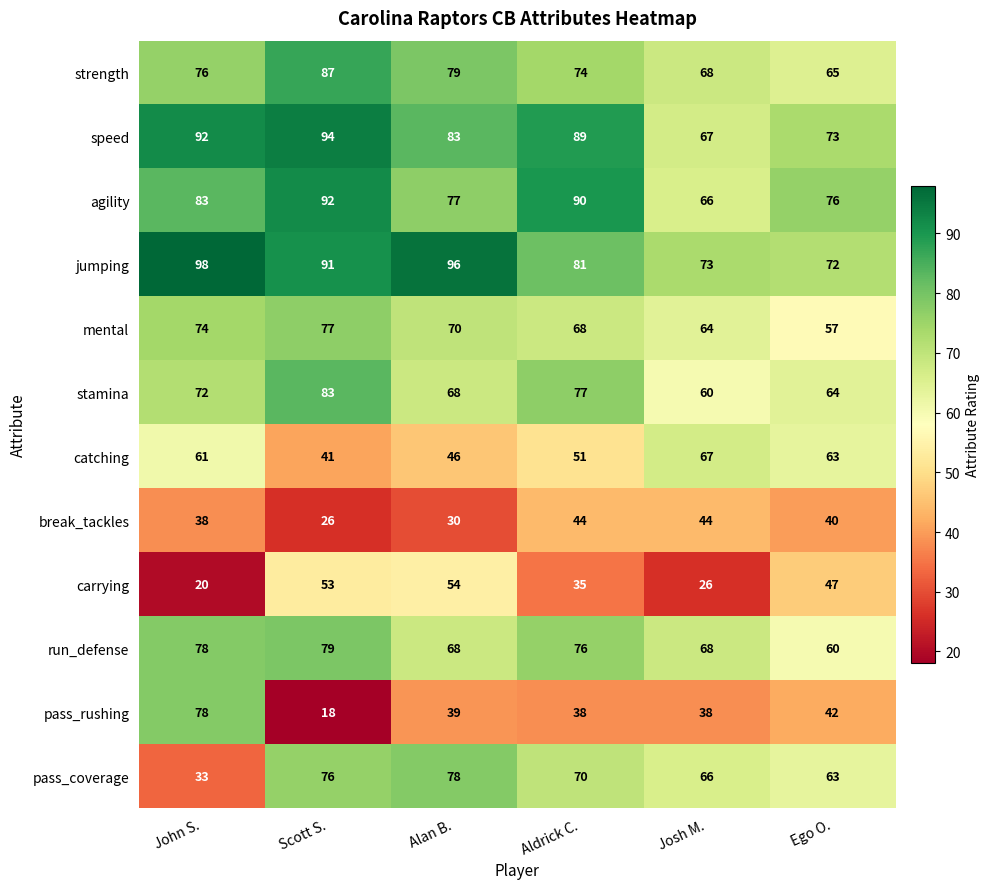

What is the spread (max minus min) of values at Scott S.?

76